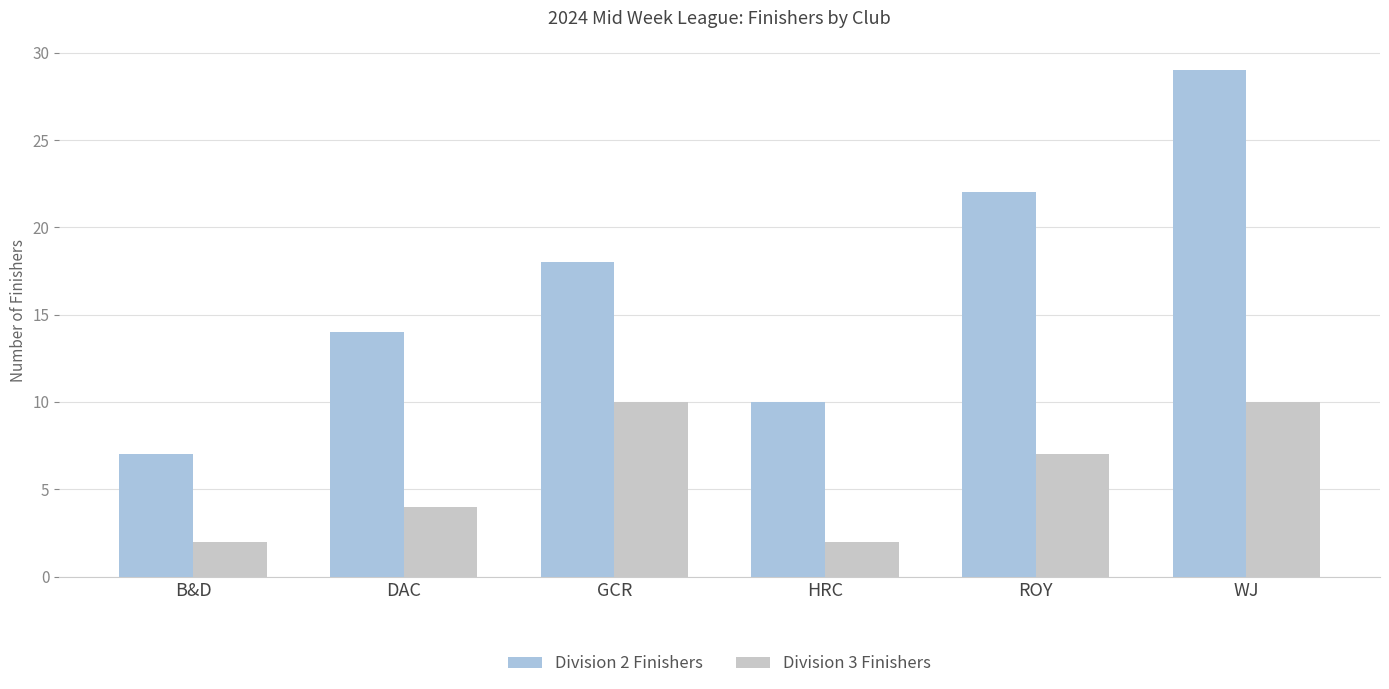

What is the value of the Division 3 Finishers bar at the 3rd from the left?

10